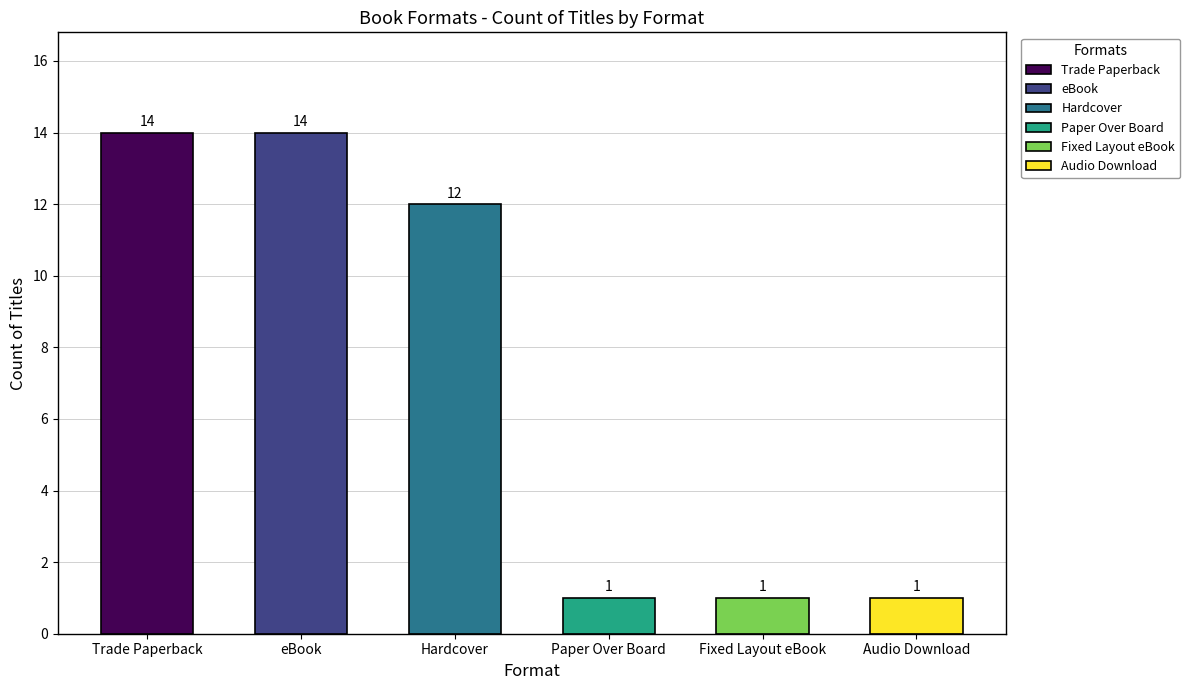

What is the difference between the second highest and second lowest values?

13